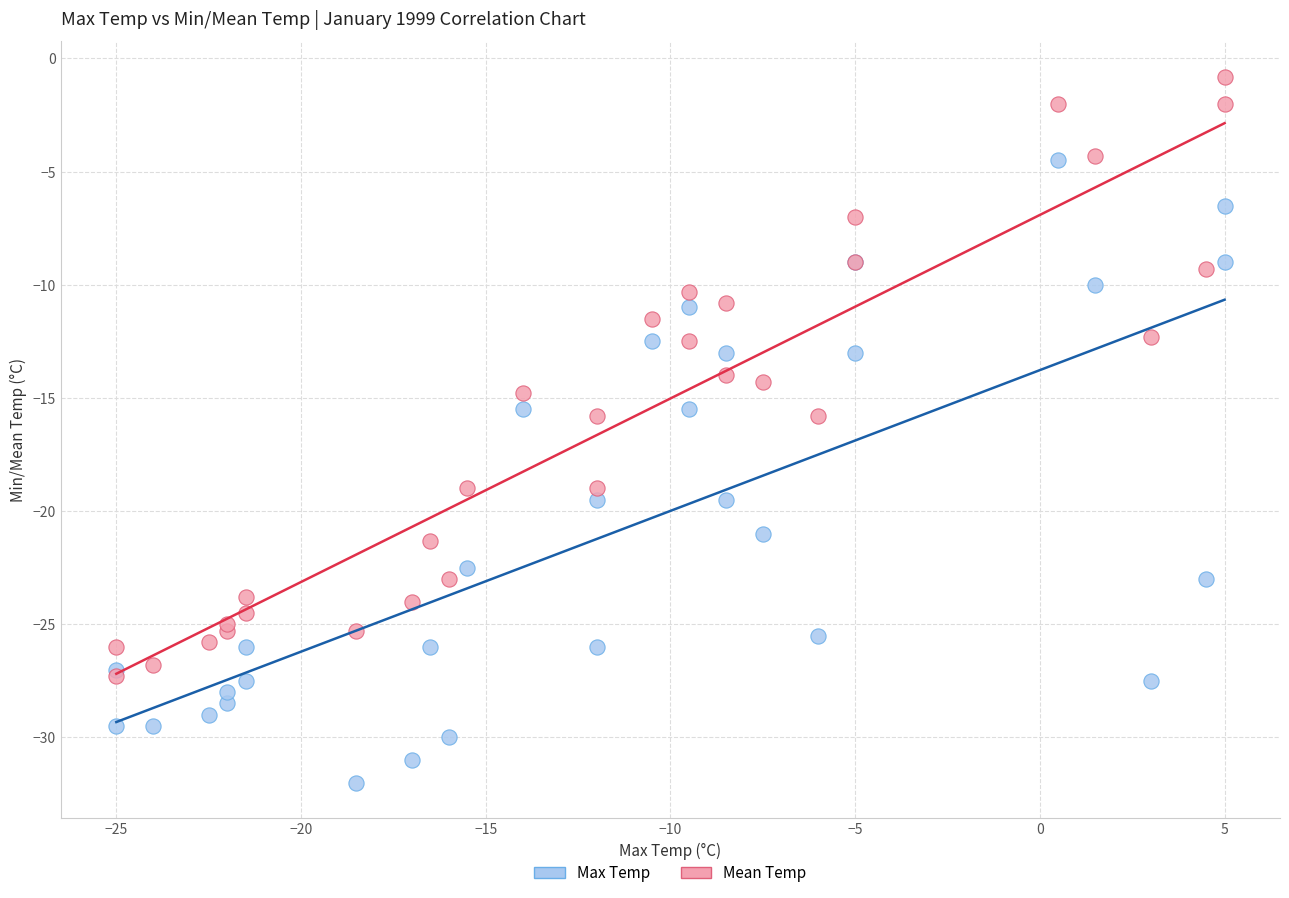

Which series reaches the maximum Y coordinate?

Mean Temp